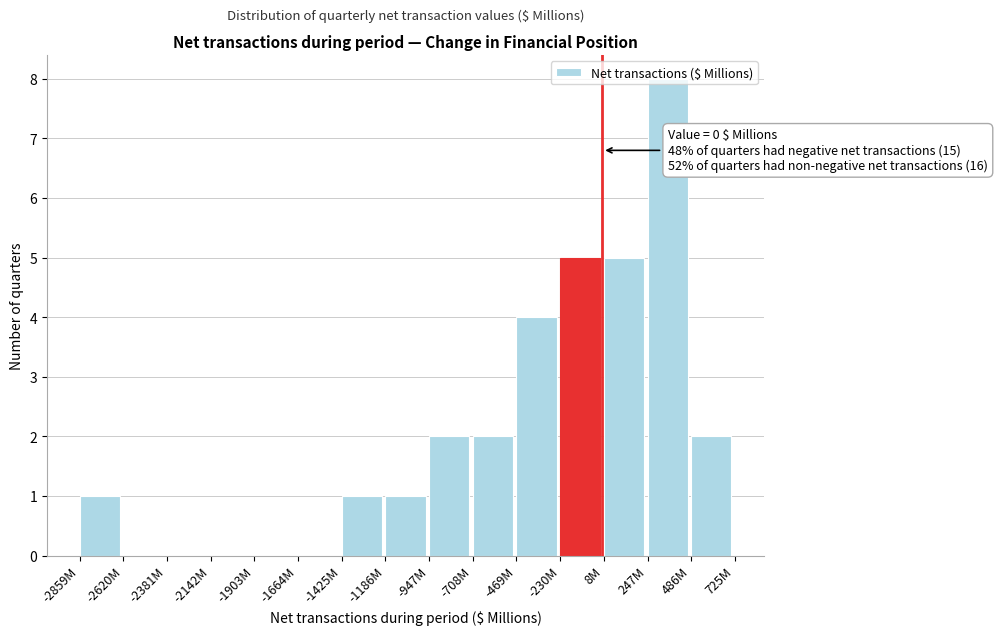

The chart shows a value of 1 at -1425M. True or false?

True